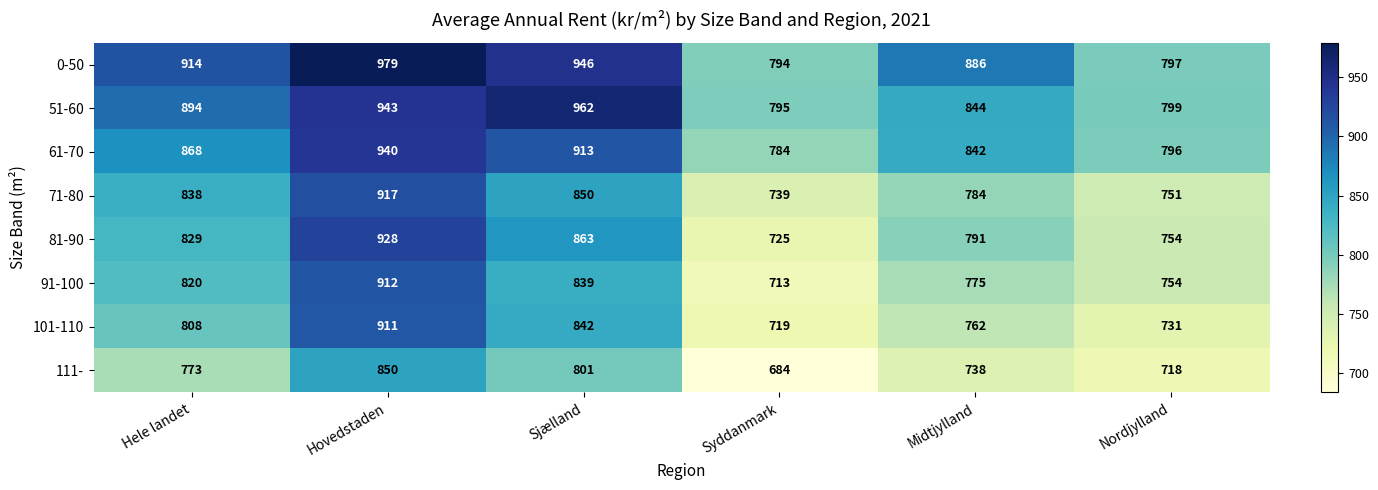

List the labels in order of 81-90 value, smallest first.

Syddanmark, Nordjylland, Midtjylland, Hele landet, Sjælland, Hovedstaden